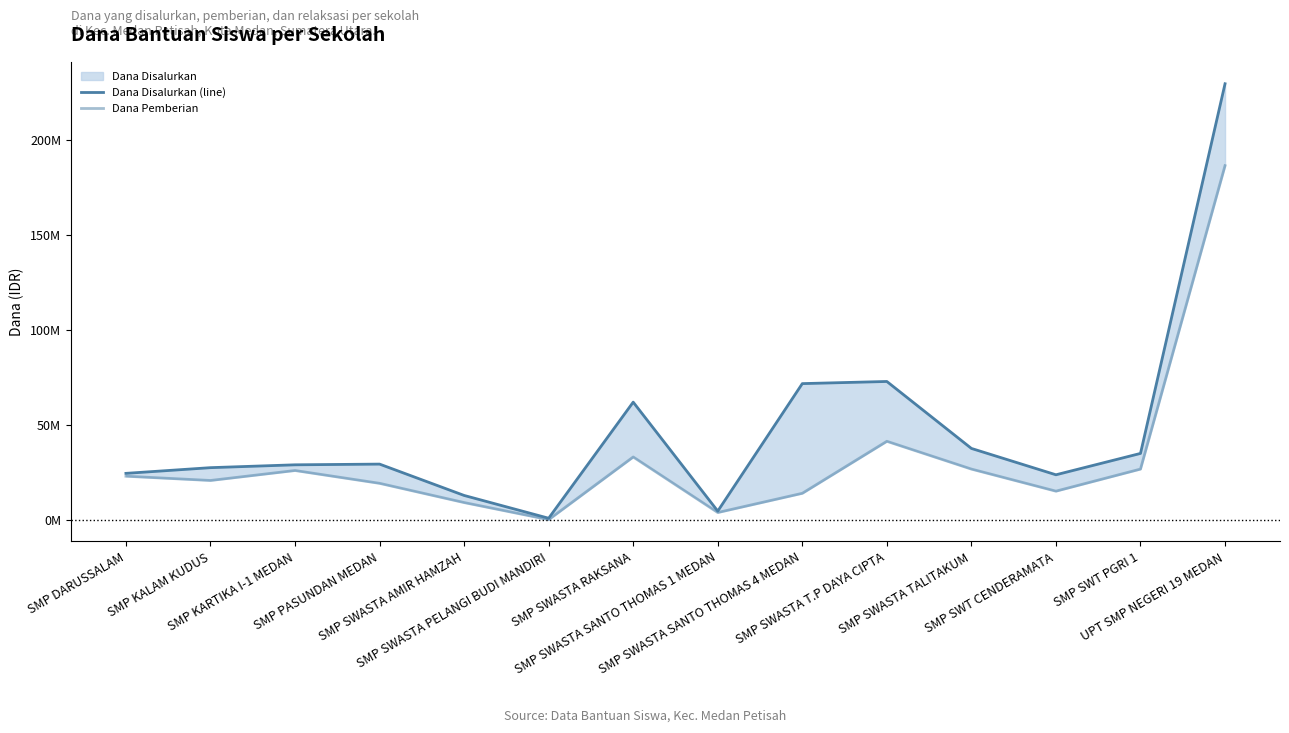

Does the chart have visible grid lines?

No